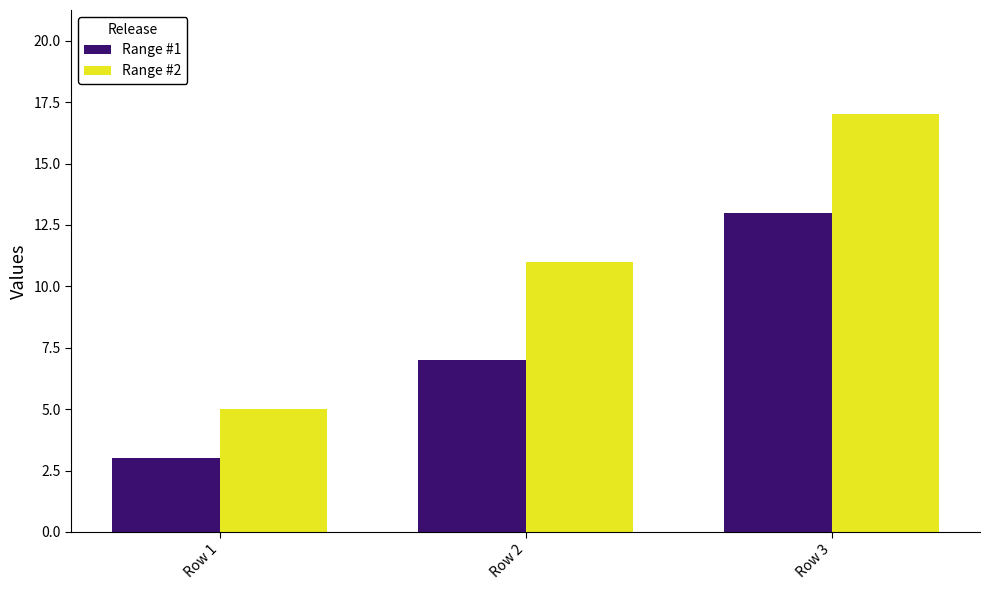

List the series in order of their peak value, lowest first.

Range #1, Range #2